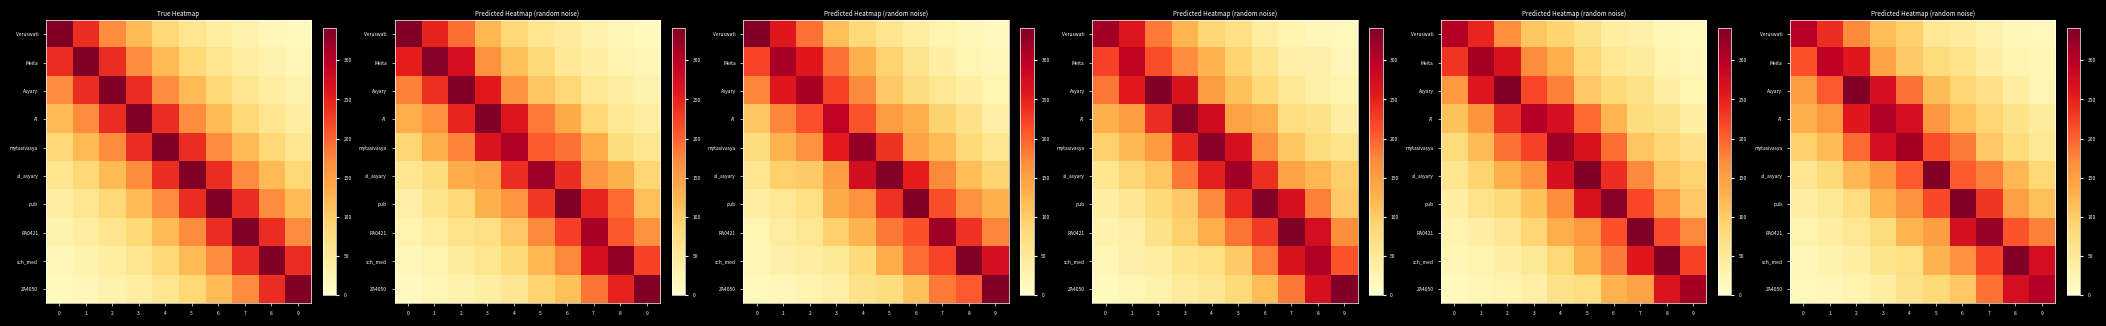

What is the difference between the row_5 values at 4 and 1?

124.9